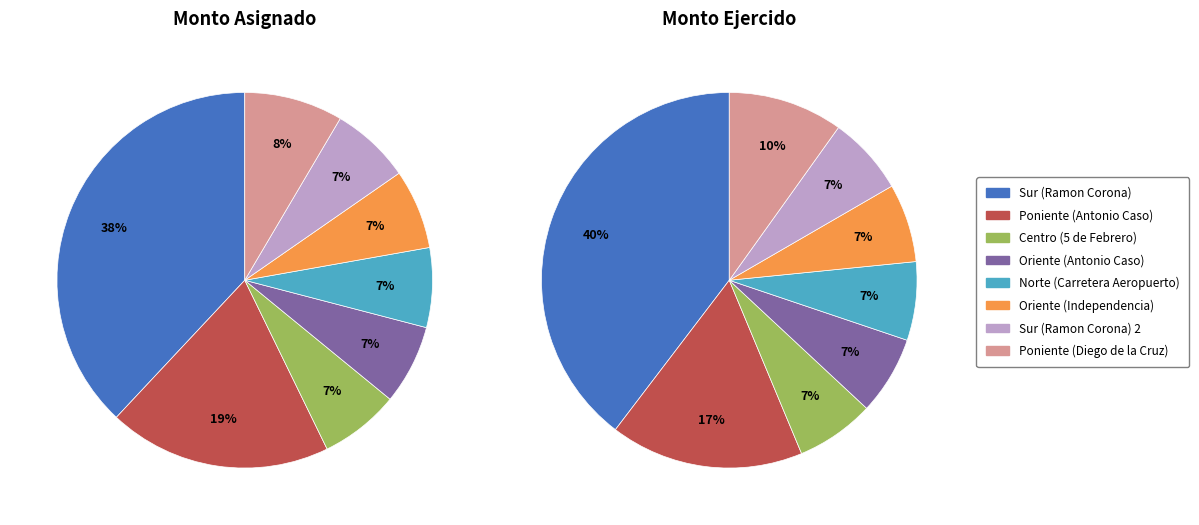

To the nearest percent, what portion does Poniente (Diego de la Cruz) represent?

8%